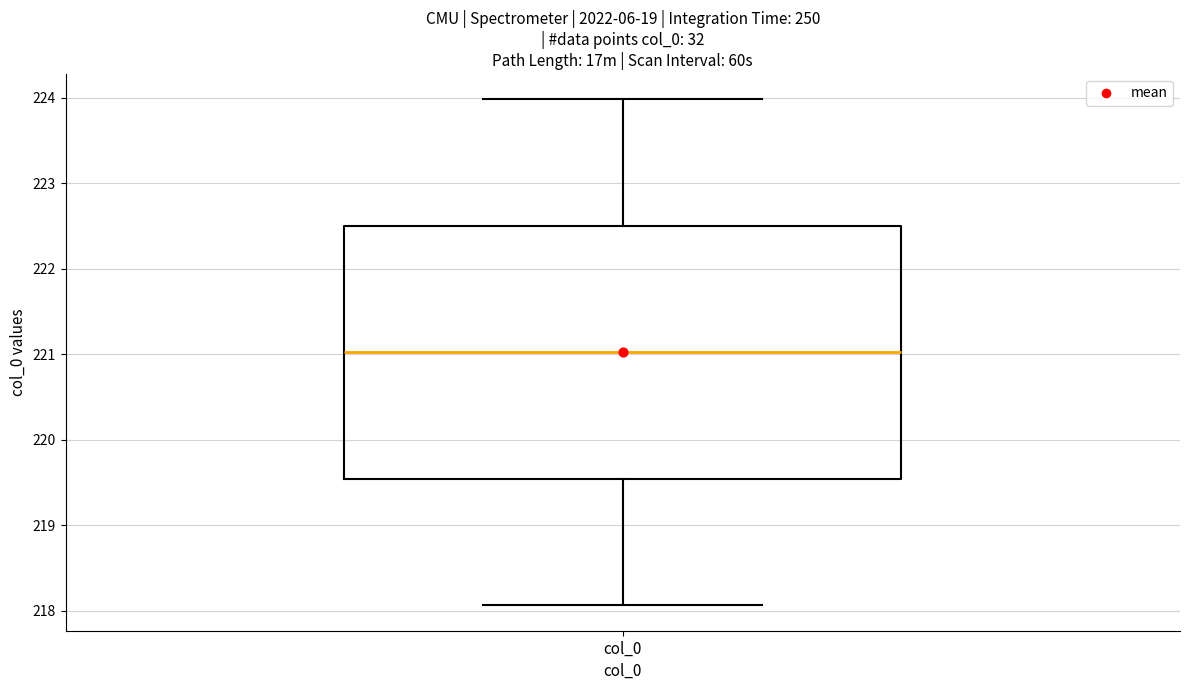

Where is the lower edge of the box for col_0 on the y-axis? The values are not printed on the chart, so give them approximately, as read against the axis.

219.5